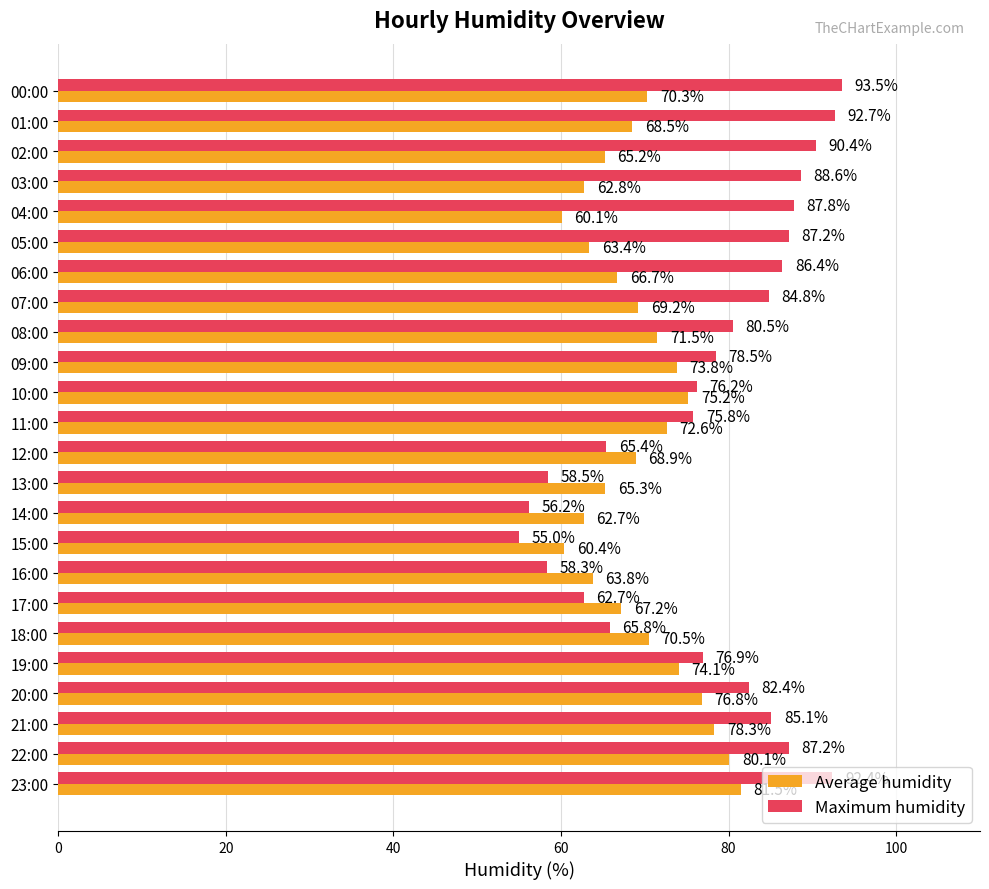

Between 01:00 and 20:00, which series saw the biggest shift?

Maximum humidity